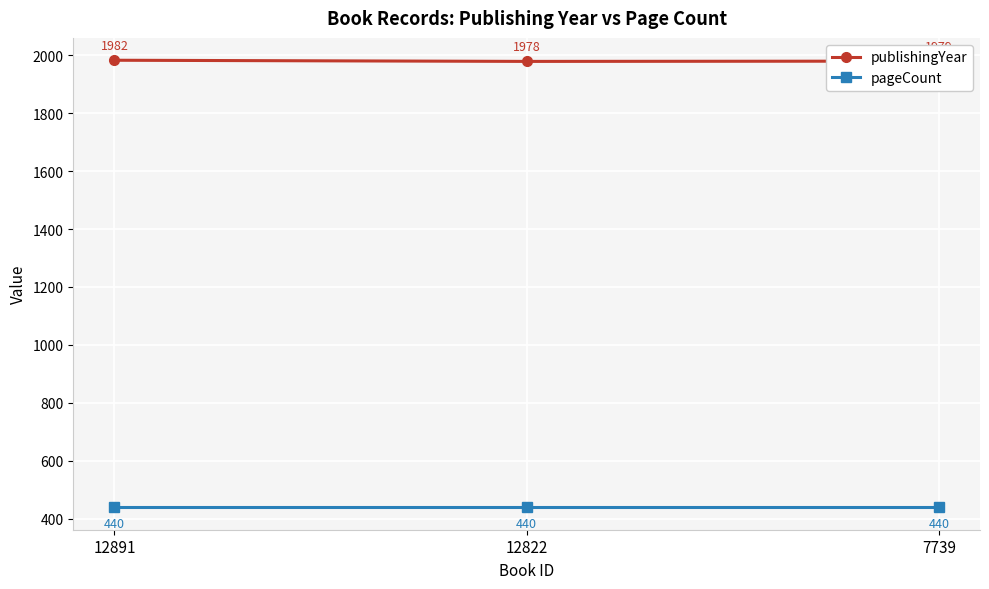

What is the total value across all series at 12822?

2418